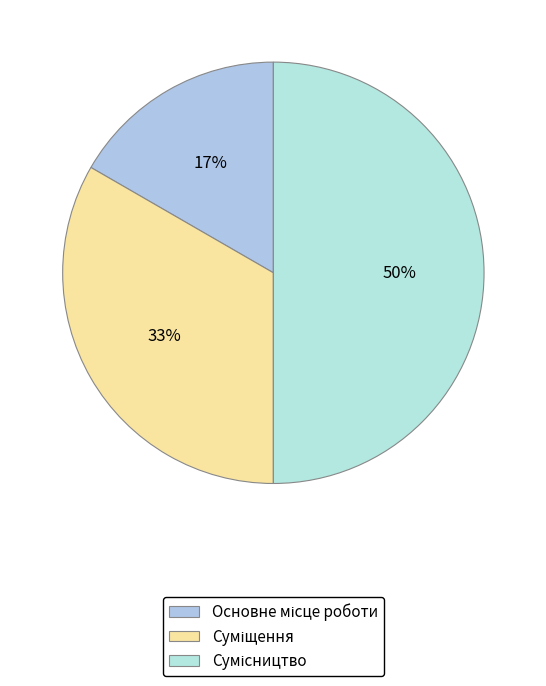

To the nearest percent, what is the difference between the largest and smallest slice percentages?

33%